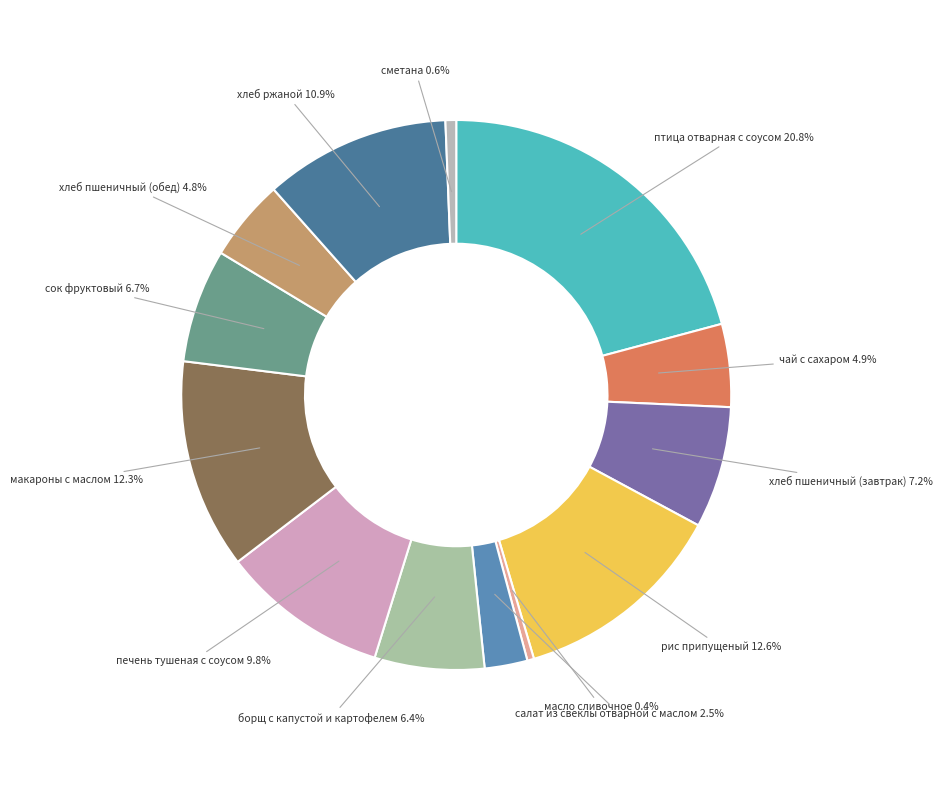

How many segments does this pie chart have?

13